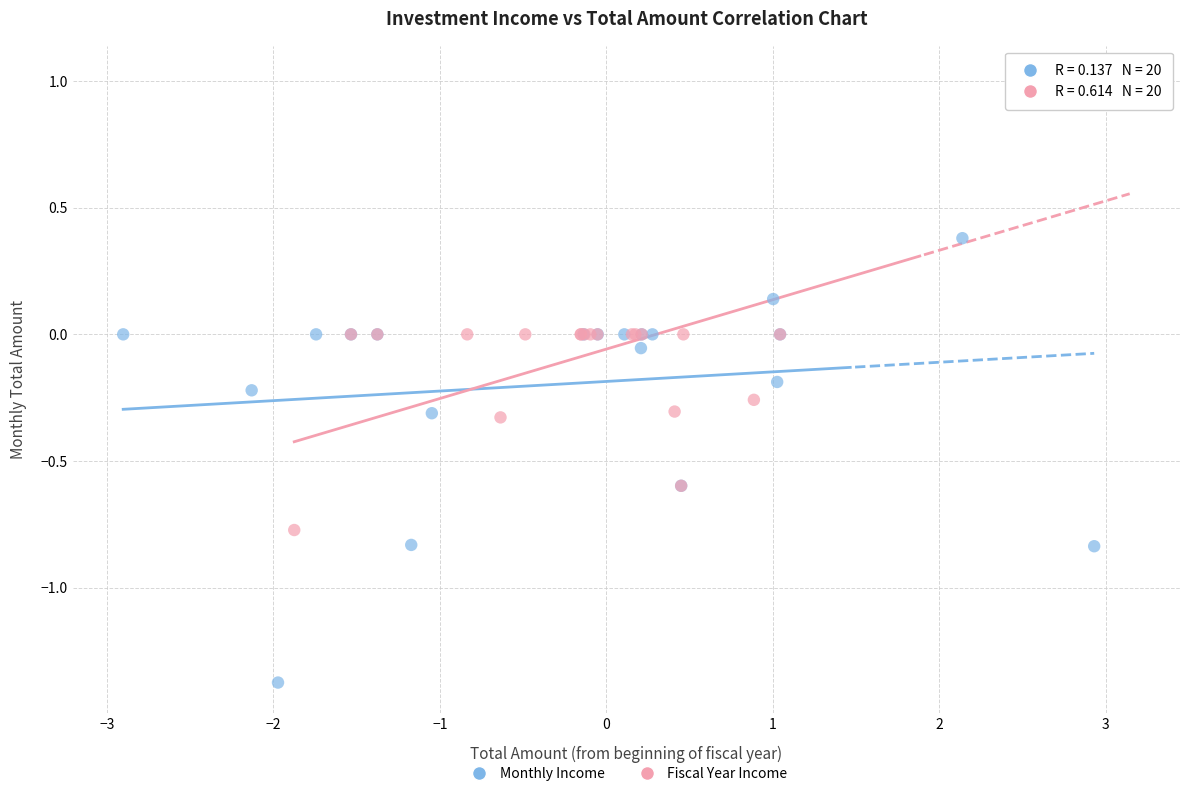

Which series reaches the minimum Y coordinate?

Monthly Income